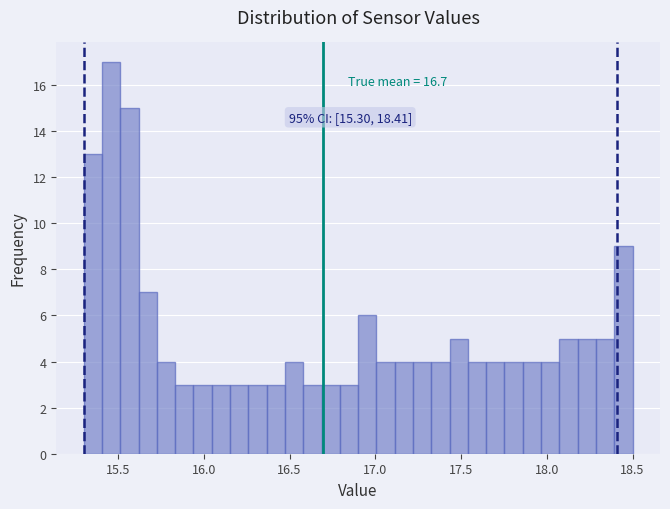

Around what value on the x-axis is the tallest bar? Give the approximate position of its centre, as read against the axis.

15.45